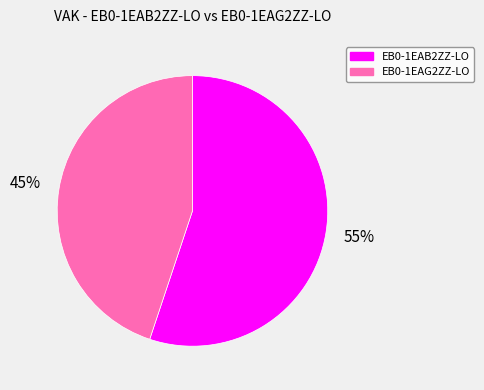

What percentage is the EB0-1EAB2ZZ-LO slice, to the nearest percent?

55%